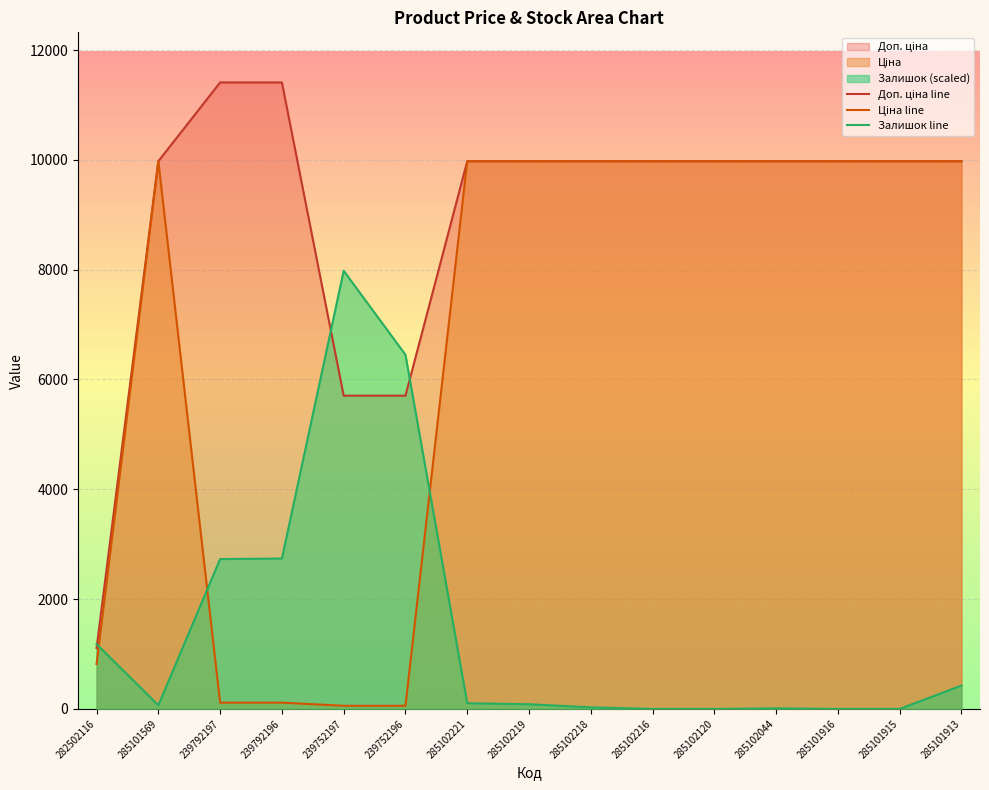

Reading left to right, extract all data points from this chart.

Доп. ціна line: 1109.2	9975.0	11410.0	11410.0	5705.0	5705.0	9975.0	9975.0	9975.0	9975.0	9975.0	9975.0	9975.0	9975.0	9975.0
Ціна line: 818.5	9975.0	114.1	114.1	57.0	57.0	9975.0	9975.0	9975.0	9975.0	9975.0	9975.0	9975.0	9975.0	9975.0
Залишок line: 1180.5	66.1	2729.3	2738.7	7980.0	6450.1	103.9	85.0	28.3	0.0	0.0	9.4	0.0	0.0	425.0